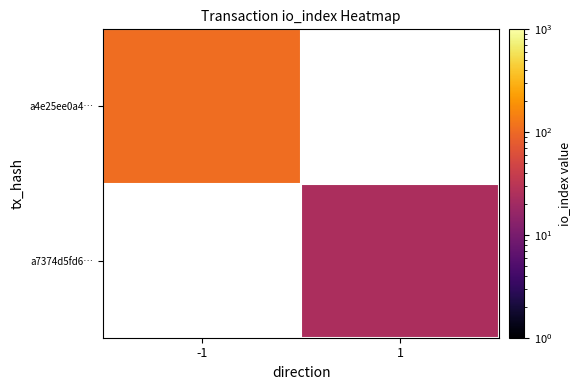

Is it true that a4e25ee0a4… equals 64.4 at -1?

False